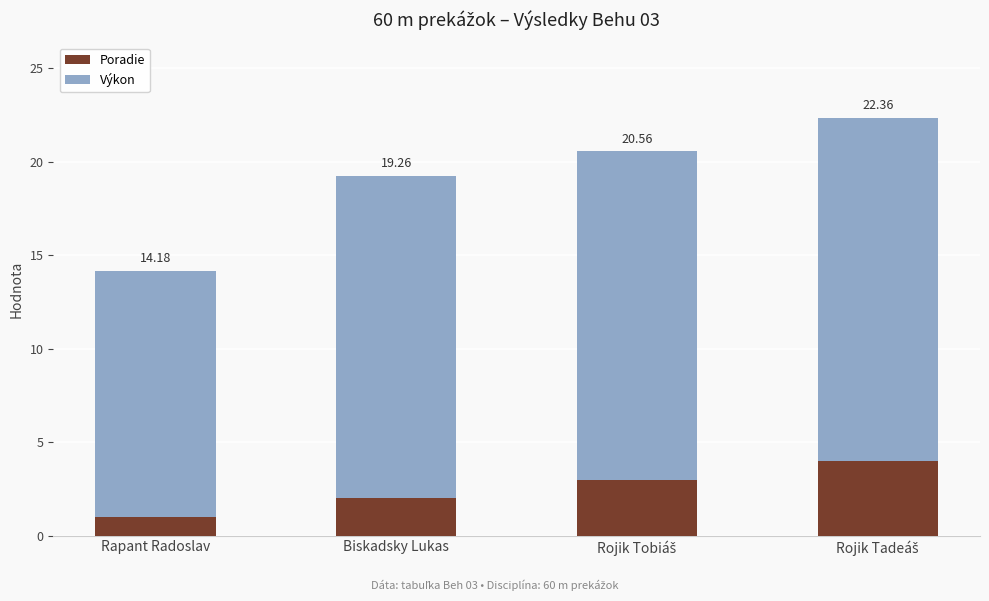

What are all the series names shown in the legend?

Poradie, Výkon